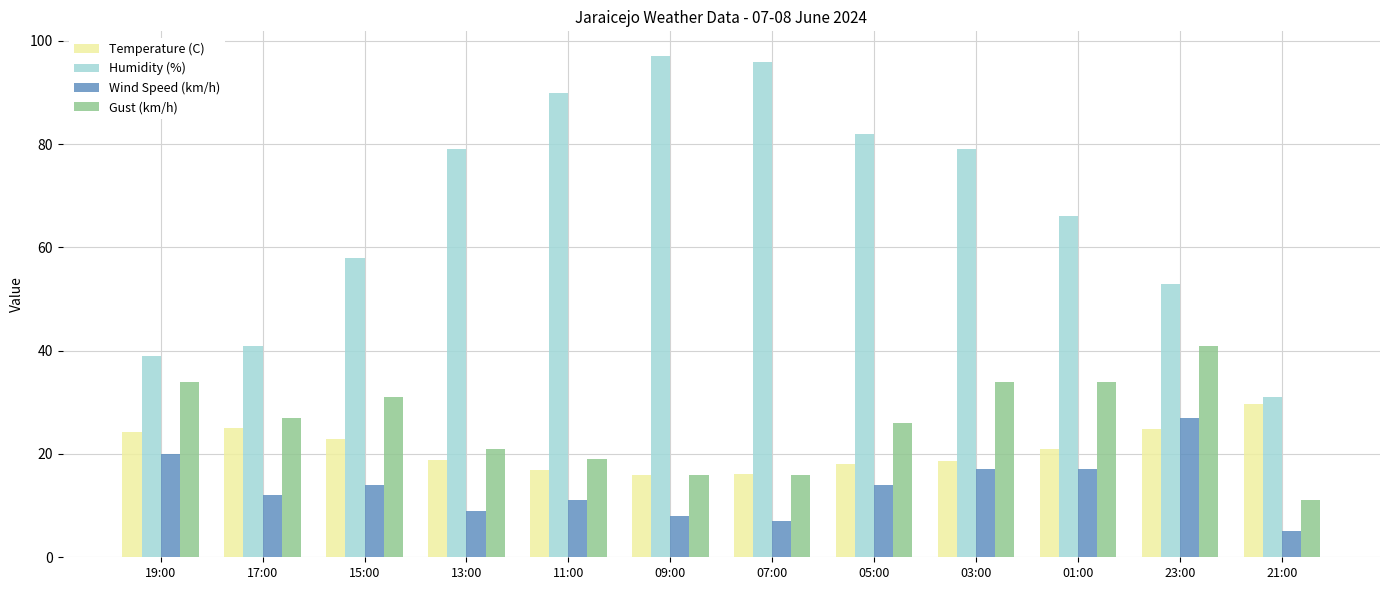

What is the label of the 8th bar from the right?

11:00